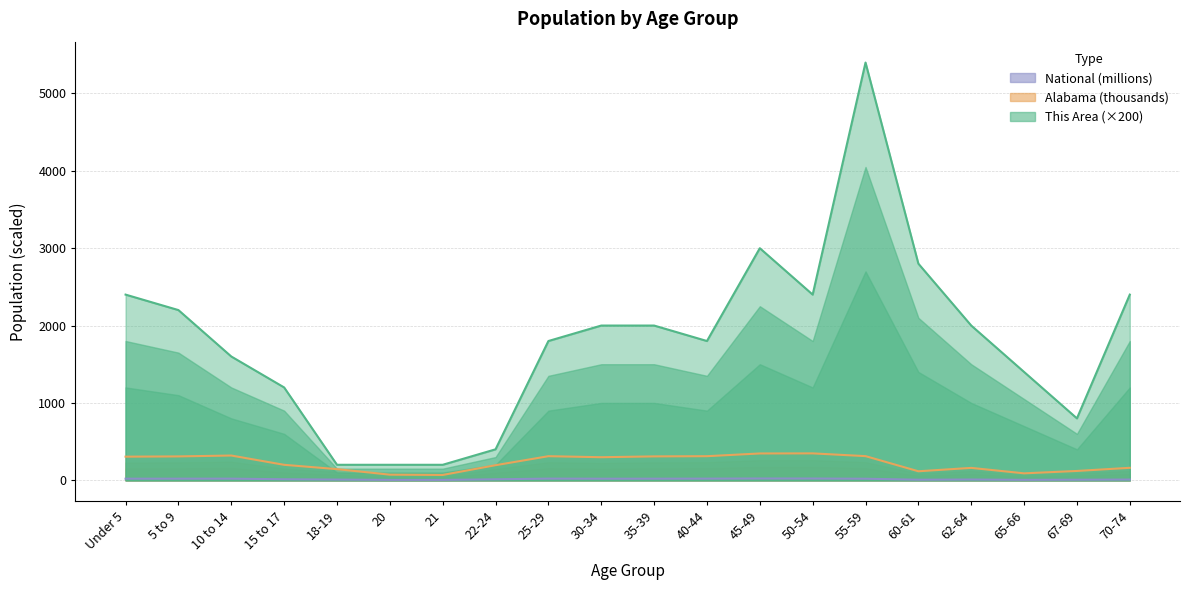

What is the lowest value of the This Area series?

200.0